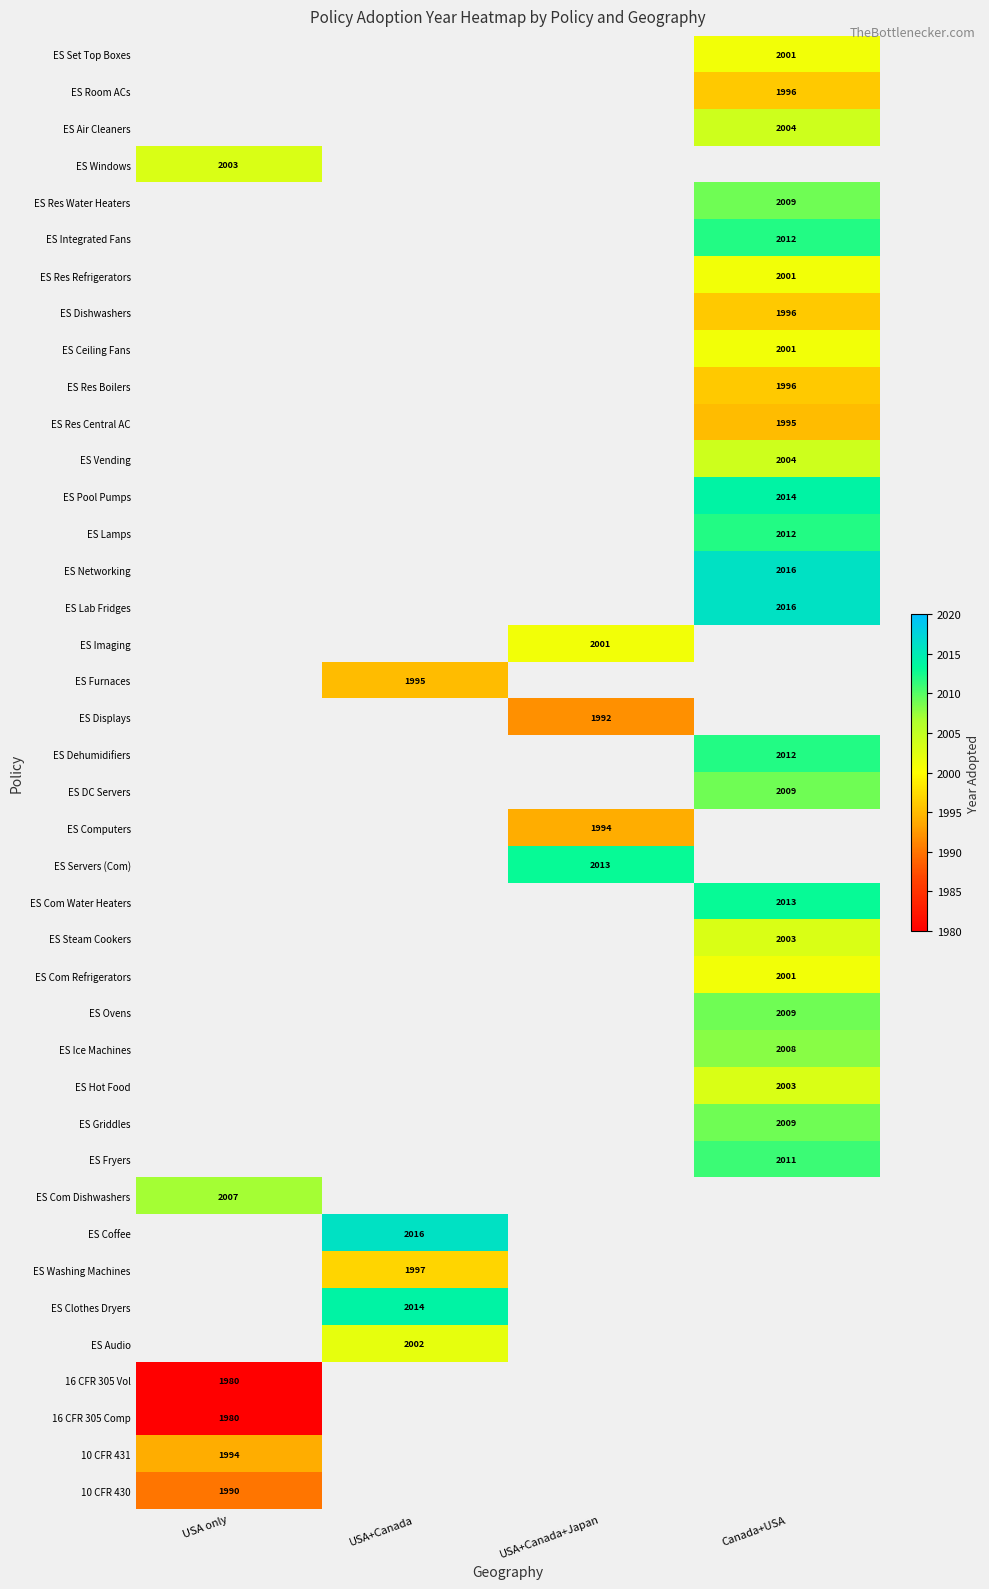

The value of ES Coffee at USA+Canada is 1026. True or false?

False